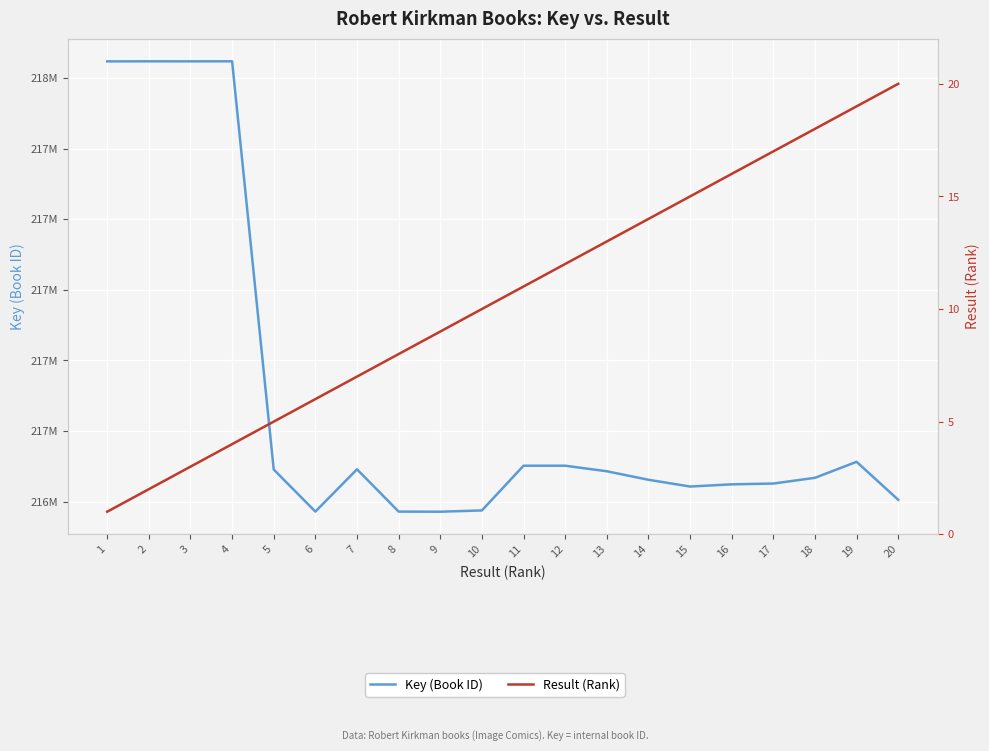

What is the greatest value displayed?

218046992